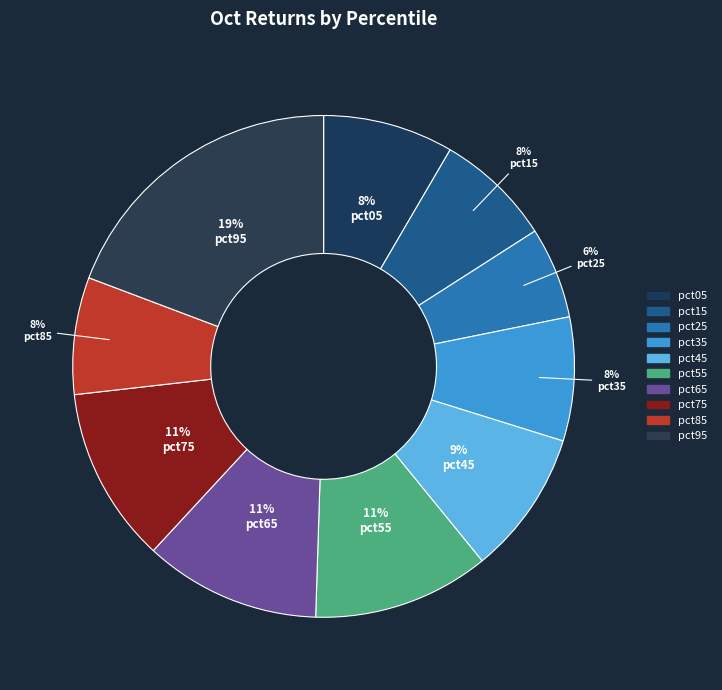

True or false: pct55 accounts for 11% of the total.

True